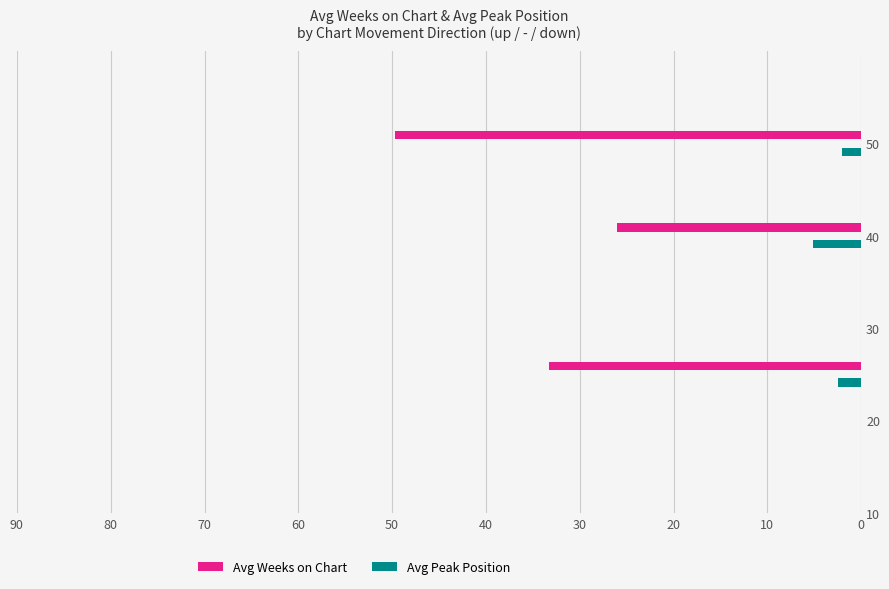

Between down and up, which is larger?

up